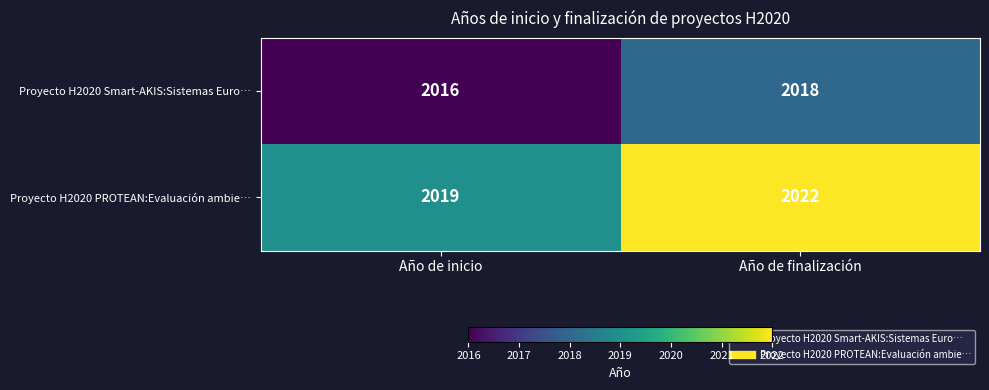

Rank the series by their maximum value, from lowest to highest.

Proyecto H2020 Smart-AKIS:Sistemas Euro…, Proyecto H2020 PROTEAN:Evaluación ambie…